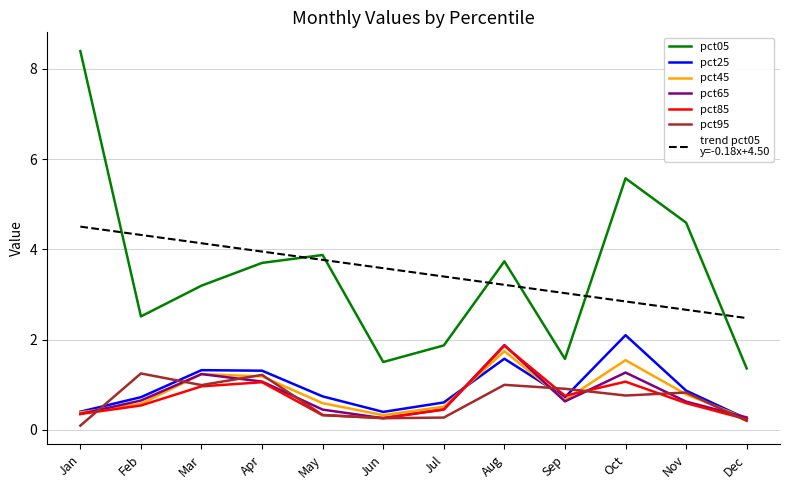

At which category does the chart reach its peak across all series?

Jan